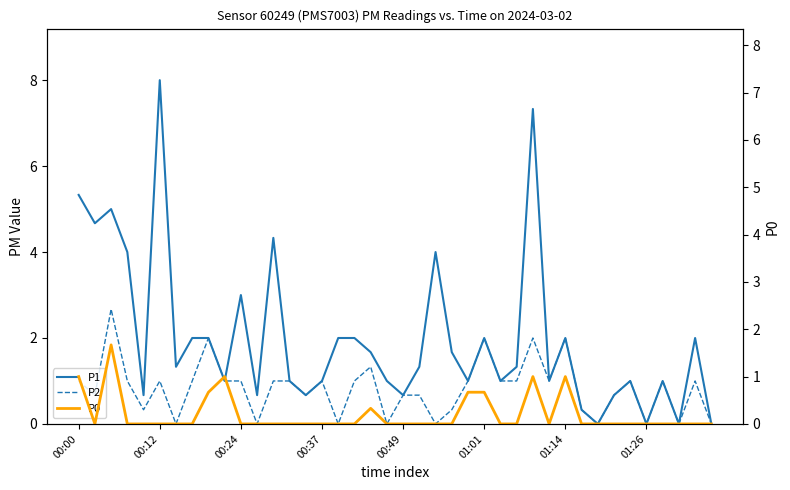

Read the P0 value at 00:00.

1.0